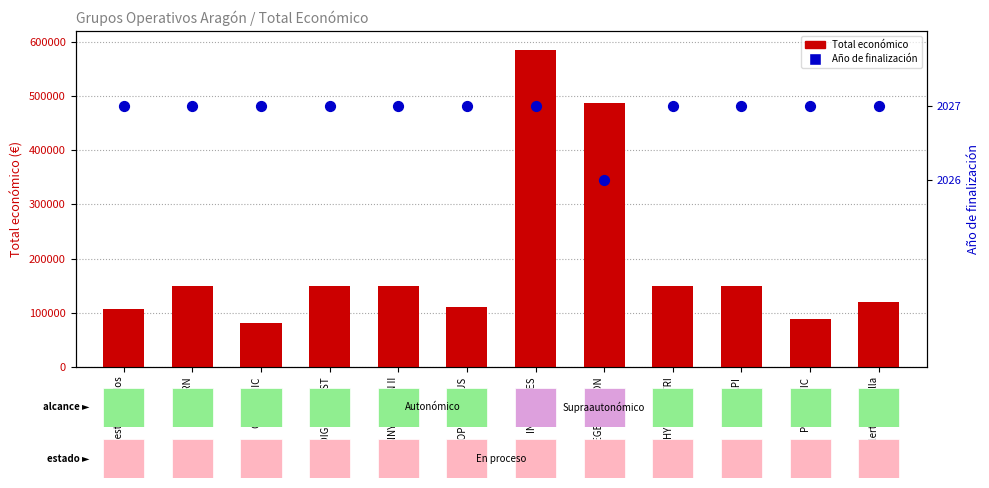

At how many categories does at least one series exceed 511161?

1